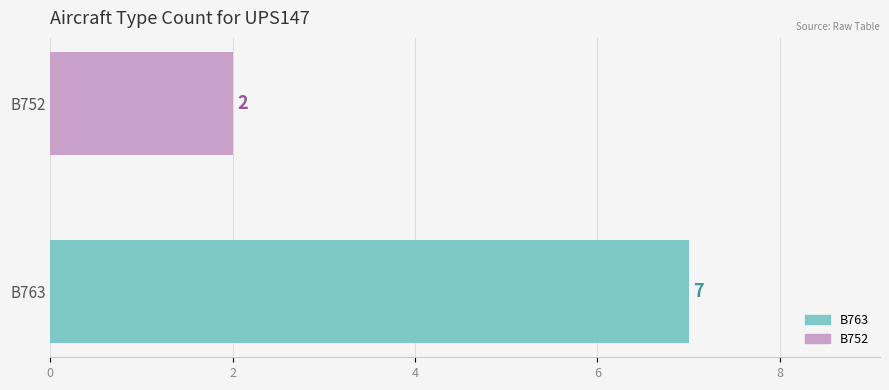

Where is the data nearest to the value 4?

B752